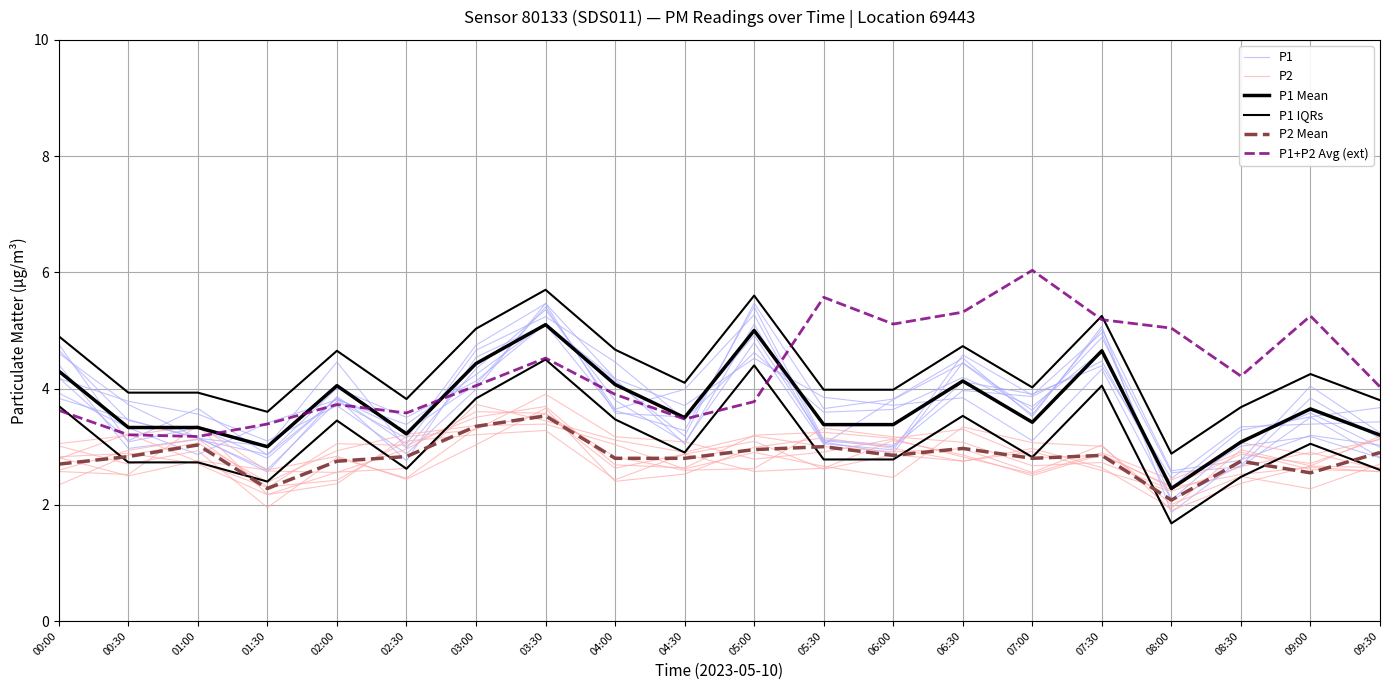

List the labels in order of P1 Mean value, largest first.

03:30, 05:00, 07:30, 03:00, 00:00, 06:30, 04:00, 02:00, 09:00, 04:30, 07:00, 05:30, 06:00, 00:30, 01:00, 02:30, 09:30, 08:30, 01:30, 08:00